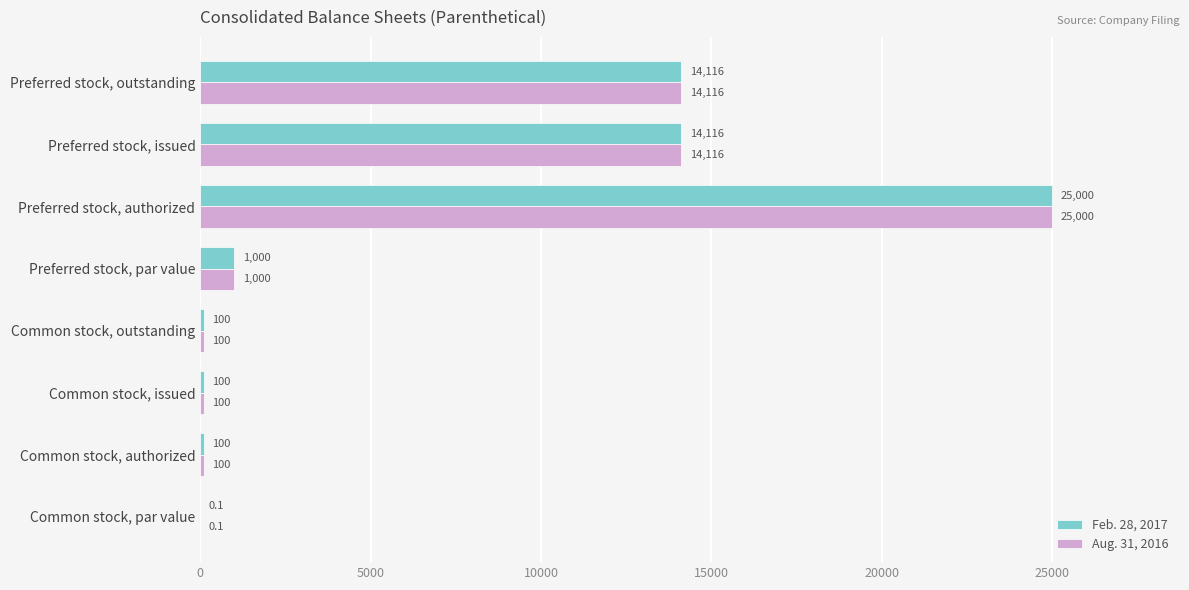

At which category is the sum across all series the highest?

Preferred stock, authorized